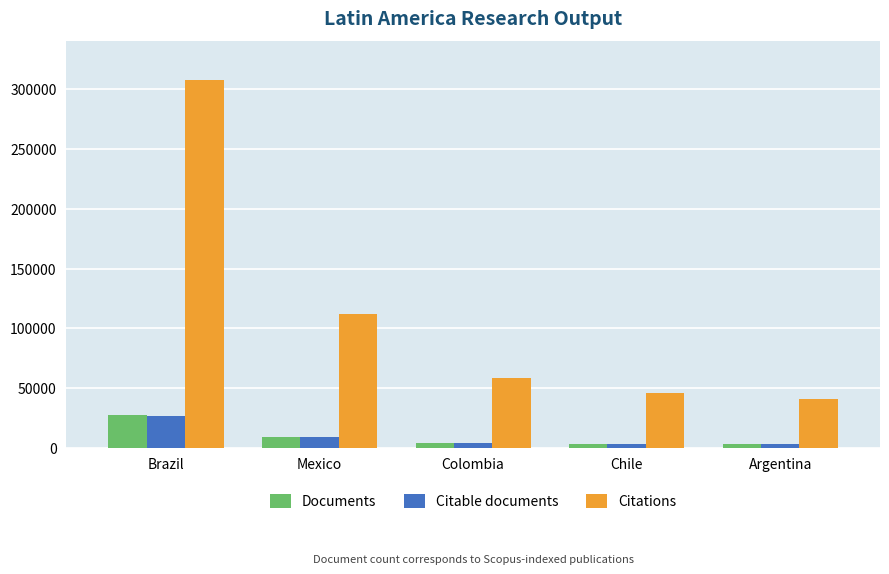

What is the difference between the maximum and minimum values in the Citable documents series?

23915